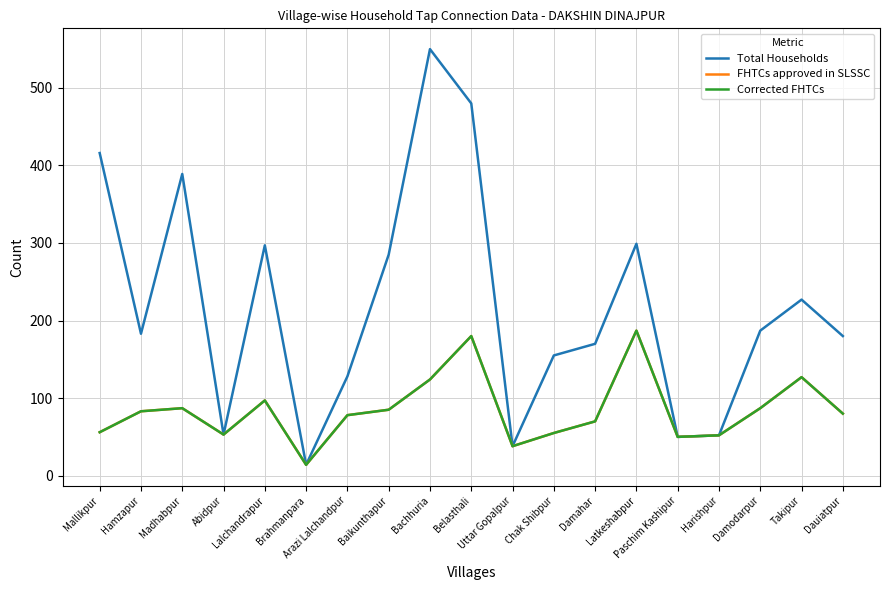

How many lines are shown in the chart?

3